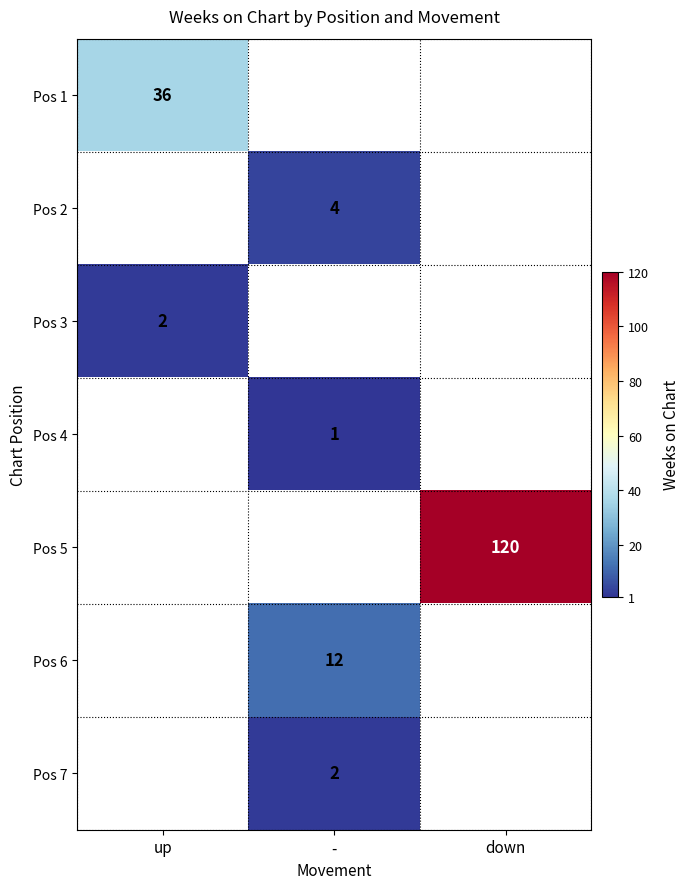

Is it true that Pos 6 equals 12 at -?

True